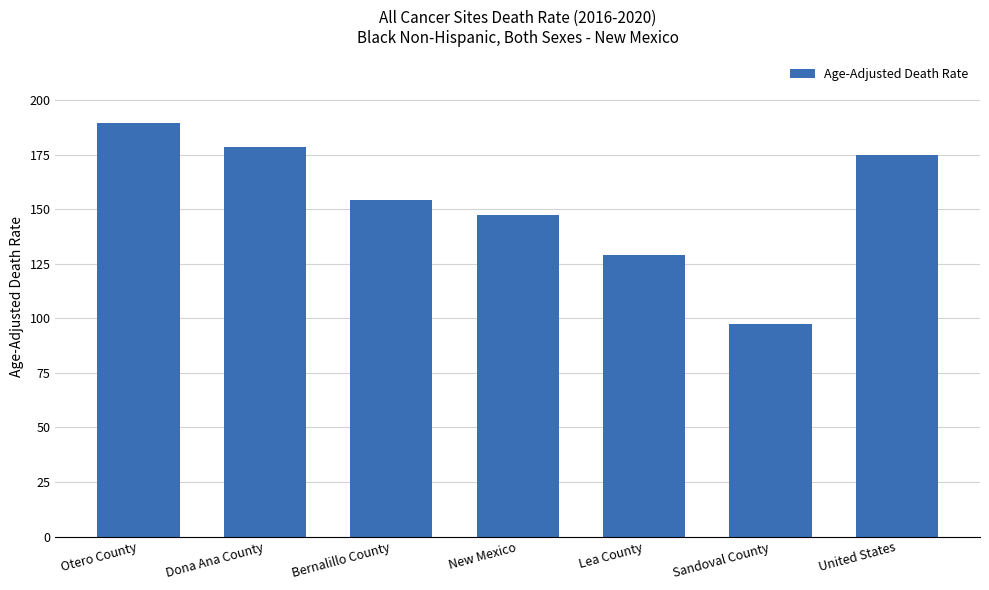

List the labels in order of value, largest first.

Otero County, Dona Ana County, United States, Bernalillo County, New Mexico, Lea County, Sandoval County